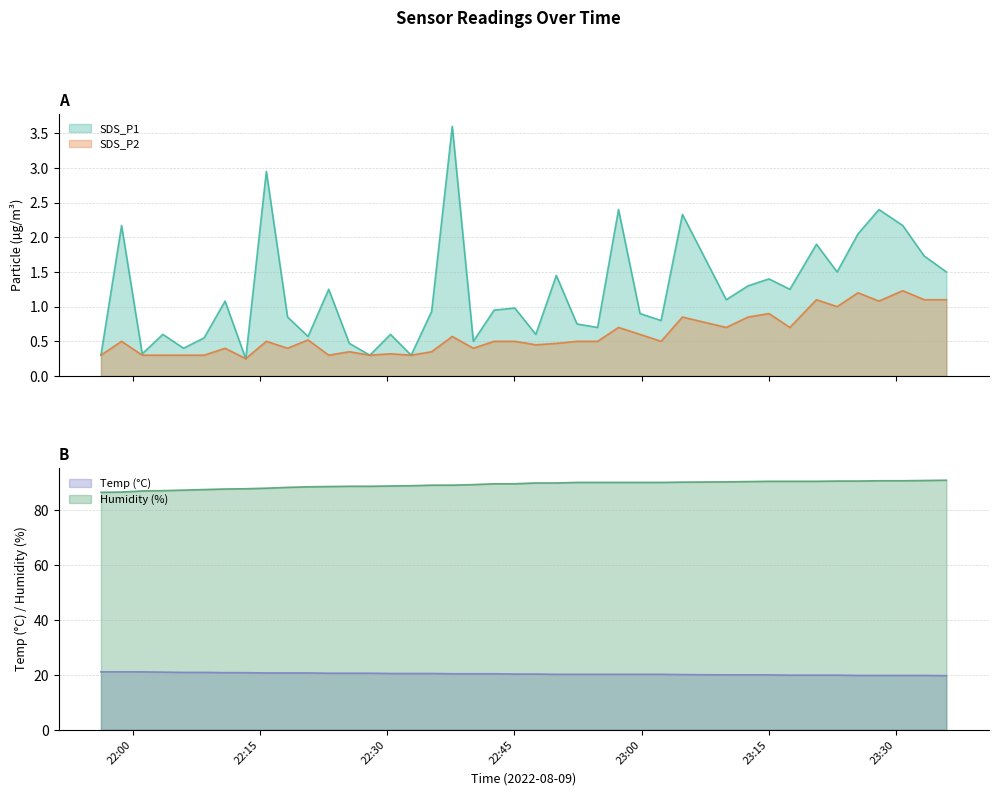

Does the chart have visible grid lines?

Yes